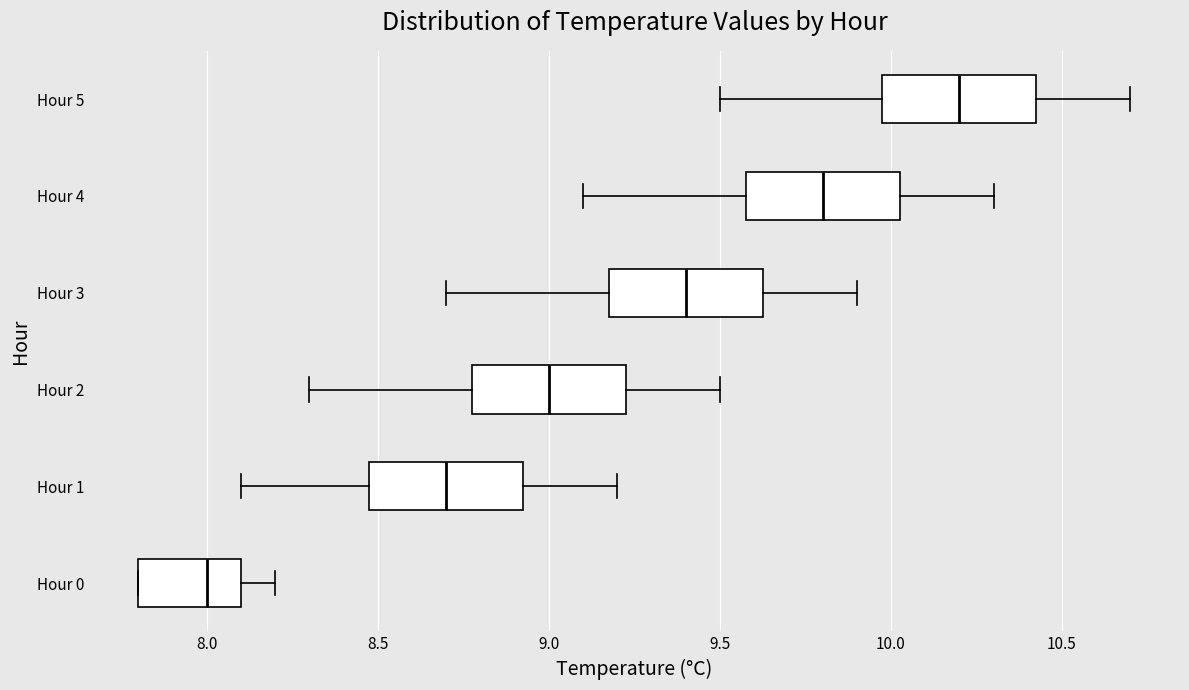

Which box's median line is the furthest to the right?

Hour 5